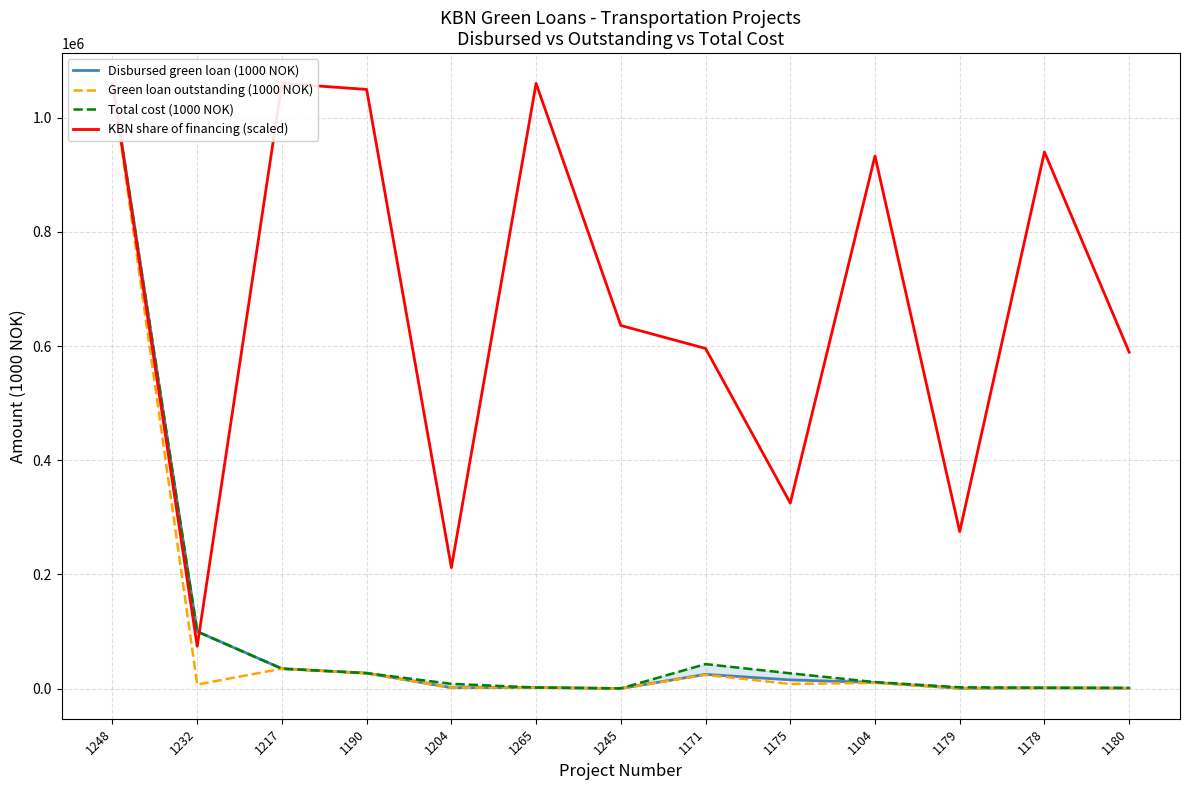

True or false: Green loan outstanding (1000 NOK) and KBN share of financing (scaled) cross at least once.

False